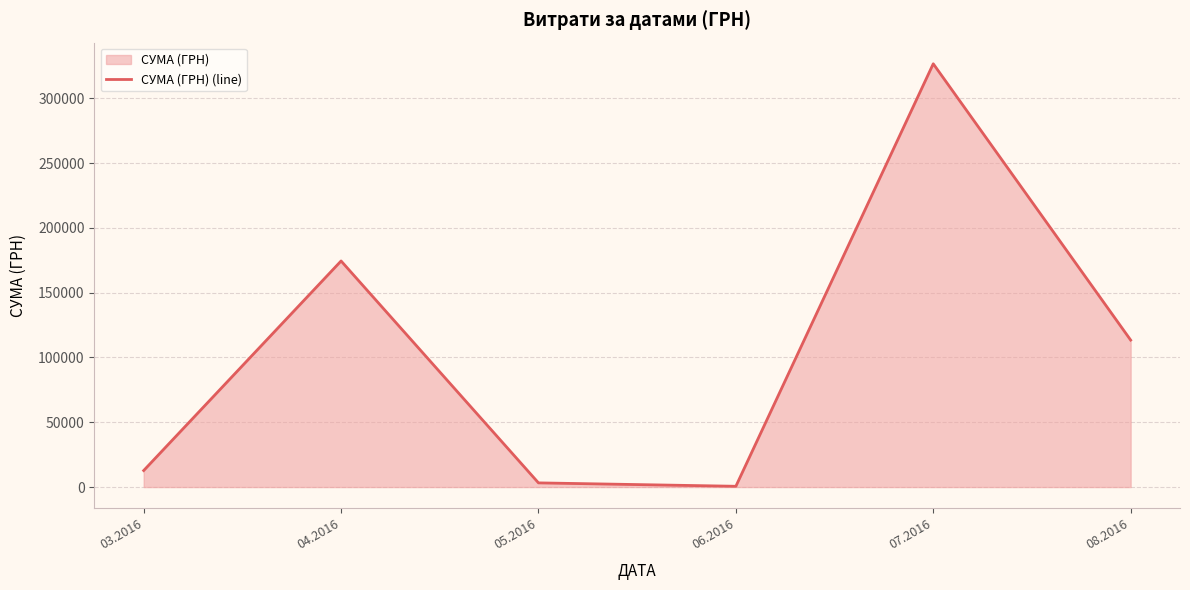

True or false: there are more than 2 points higher than both neighbors.

False